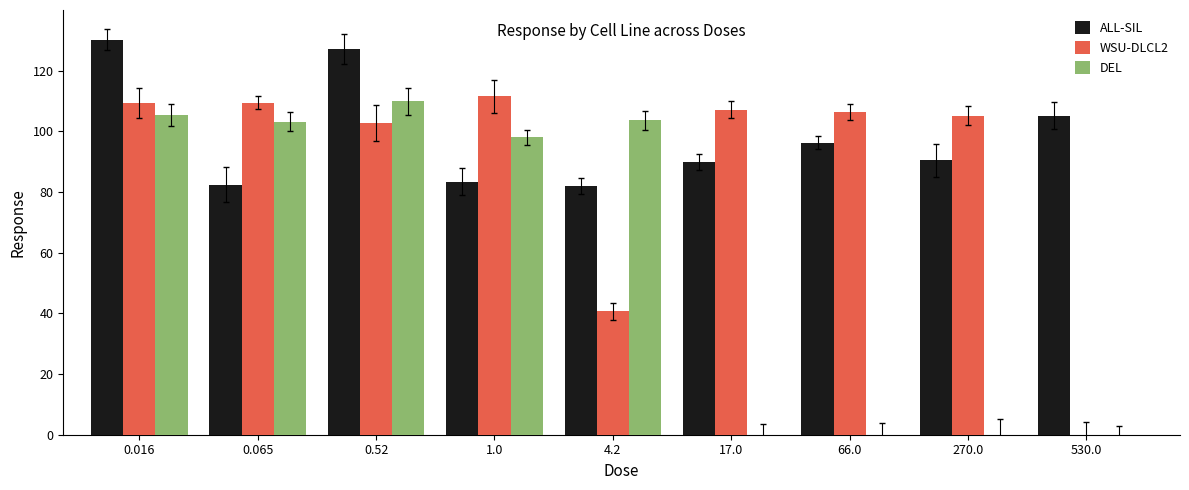

Where does the ALL-SIL series first go above 90?

0.016